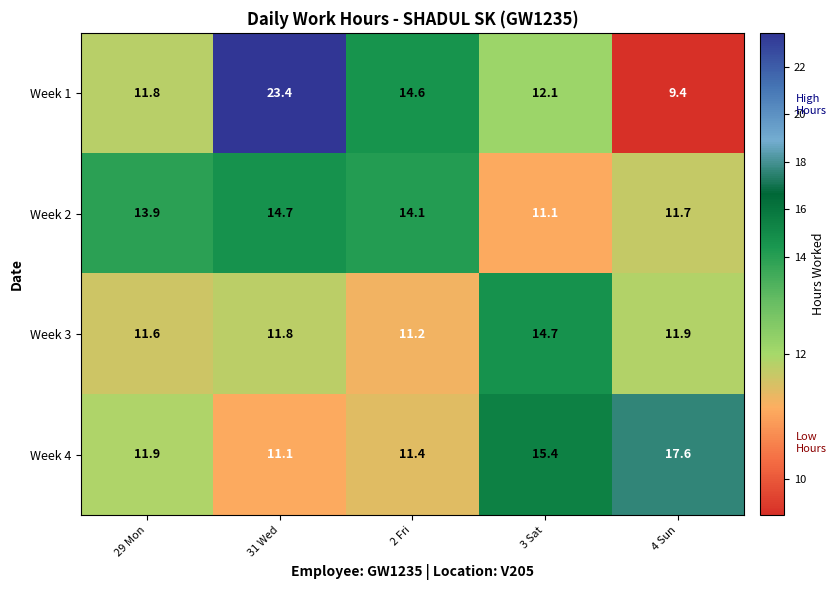

Between 29 Mon and 4 Sun, which series saw the biggest shift?

Week 4